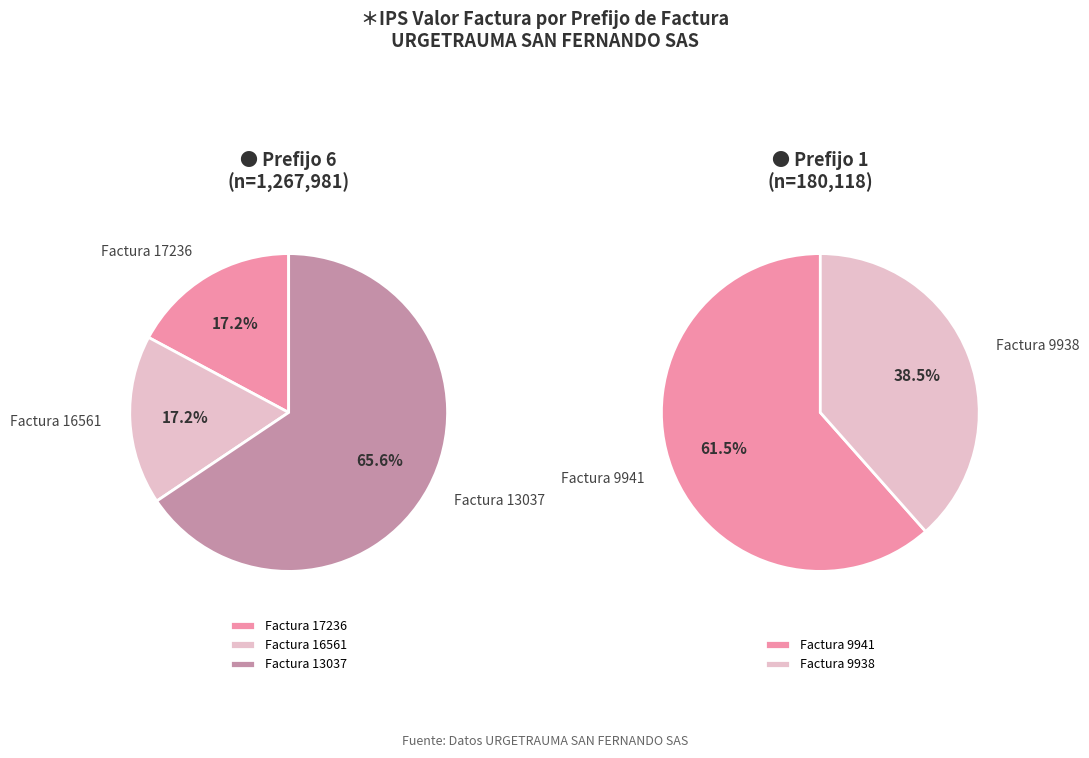

Rank the categories by value from highest to lowest.

Factura 13037, Factura 16561, Factura 17236, Factura 9941, Factura 9938